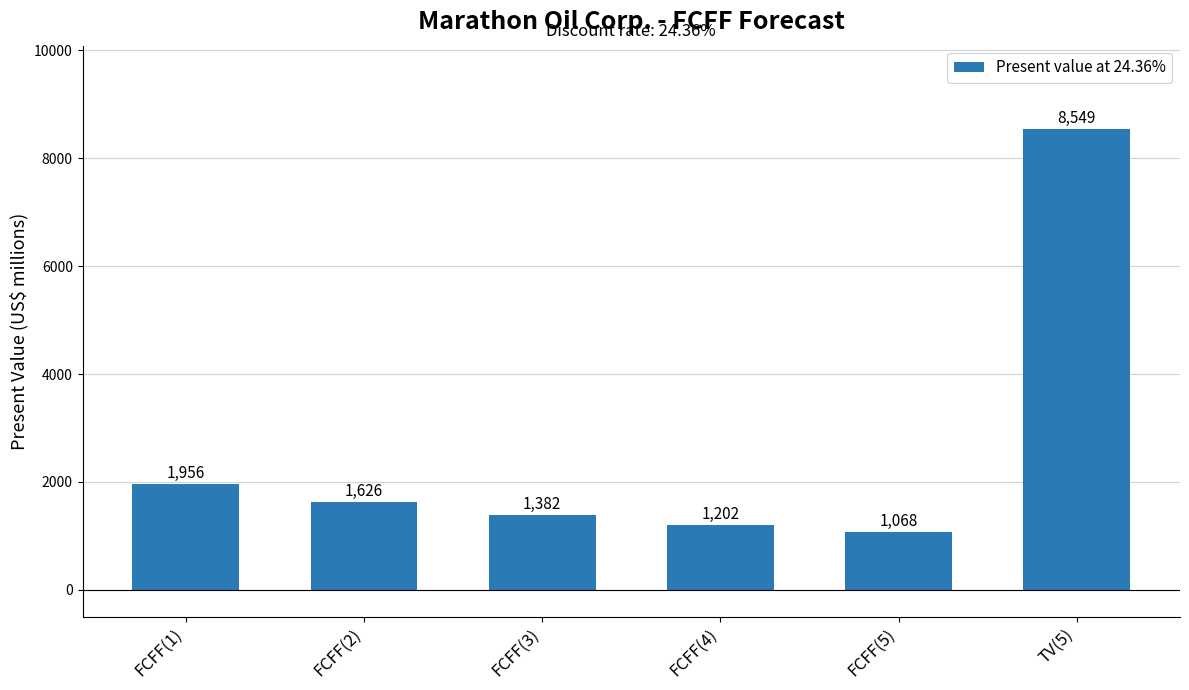

Are the bars horizontal?

No